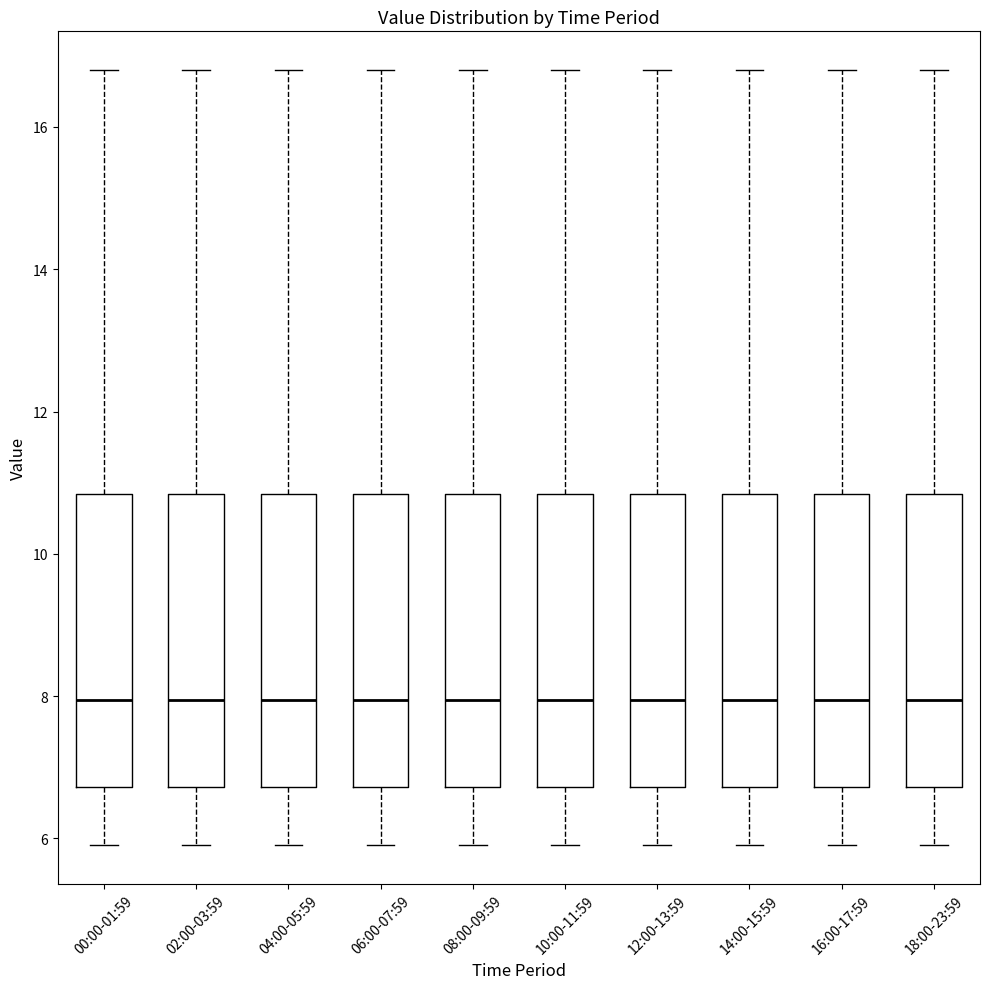

Reading left to right, transcribe this box plot: for each box, give where its median line is, the range the box spans, and where its two whiskers end, as read against the y-axis. The values are not printed on the chart, so give them approximately, as read against the axis.

00:00-01:59: median 8.0, box 6.8 to 10.8, whiskers 6.0 to 16.8
02:00-03:59: median 8.0, box 6.8 to 10.8, whiskers 6.0 to 16.8
04:00-05:59: median 8.0, box 6.8 to 10.8, whiskers 6.0 to 16.8
06:00-07:59: median 8.0, box 6.8 to 10.8, whiskers 6.0 to 16.8
08:00-09:59: median 8.0, box 6.8 to 10.8, whiskers 6.0 to 16.8
10:00-11:59: median 8.0, box 6.8 to 10.8, whiskers 6.0 to 16.8
12:00-13:59: median 8.0, box 6.8 to 10.8, whiskers 6.0 to 16.8
14:00-15:59: median 8.0, box 6.8 to 10.8, whiskers 6.0 to 16.8
16:00-17:59: median 8.0, box 6.8 to 10.8, whiskers 6.0 to 16.8
18:00-23:59: median 8.0, box 6.8 to 10.8, whiskers 6.0 to 16.8